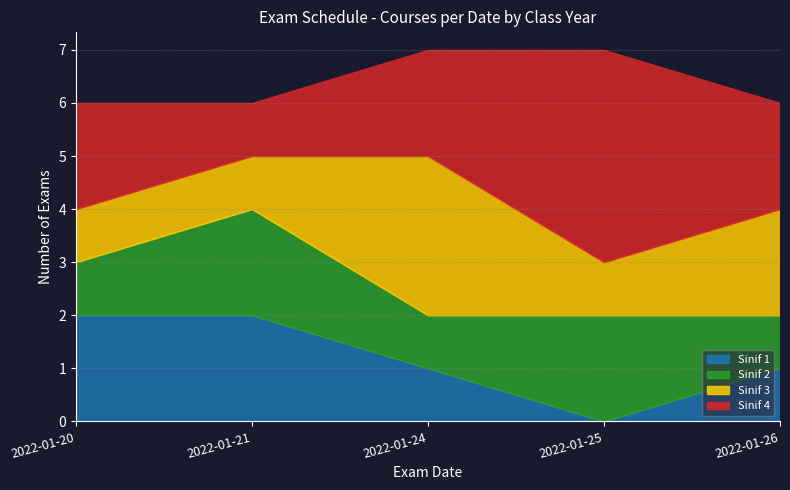

How many Sinif 2 values are between 1 and 2?

5